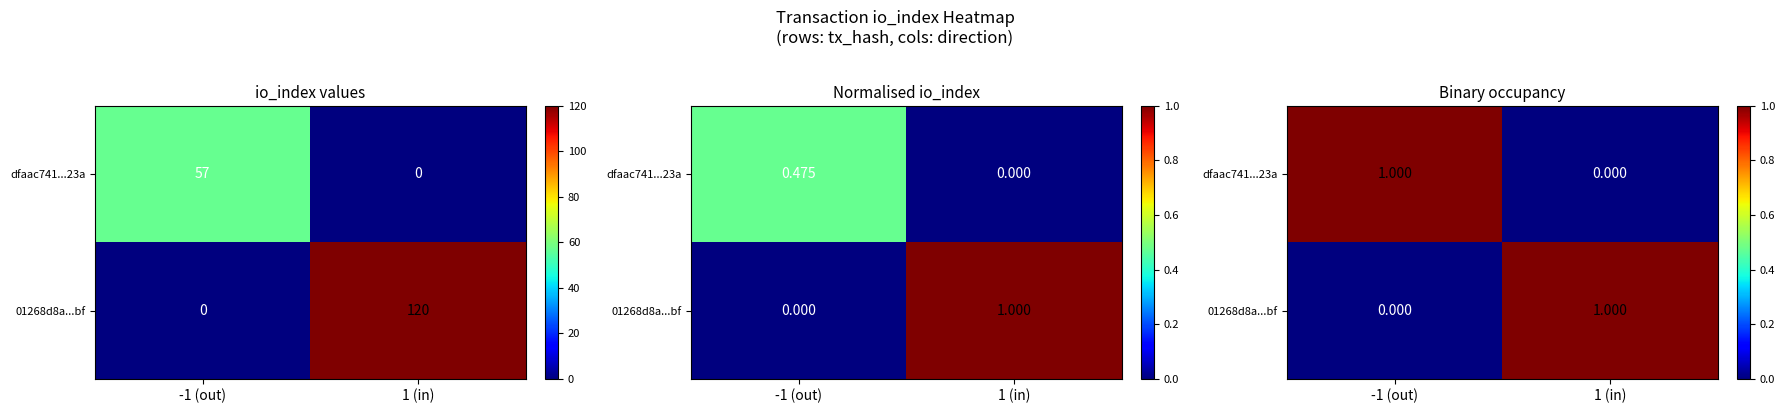

List the labels in order of 01268d8a...bf value, smallest first.

-1 (out), 1 (in)